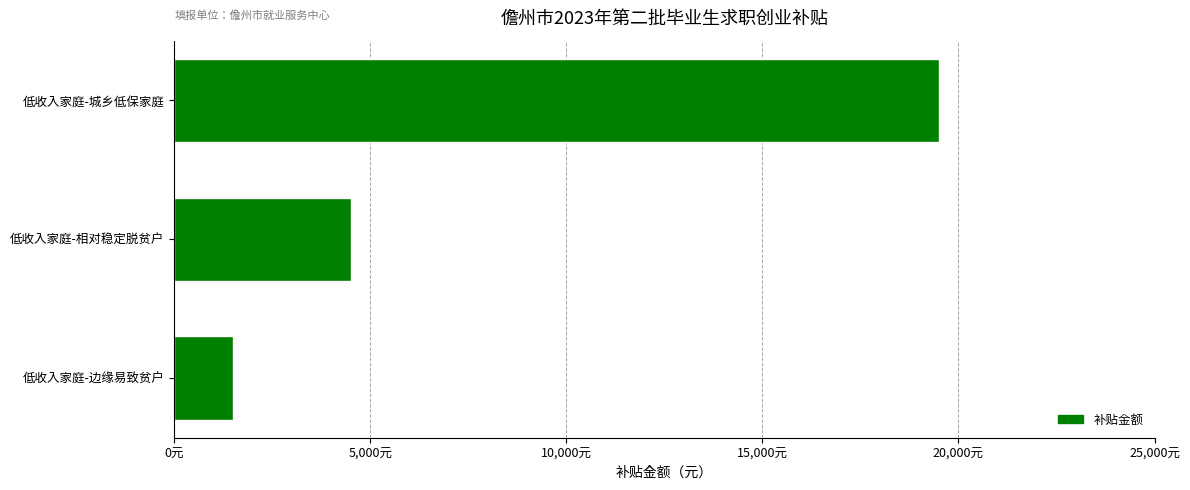

How many values exceed 4500?

1